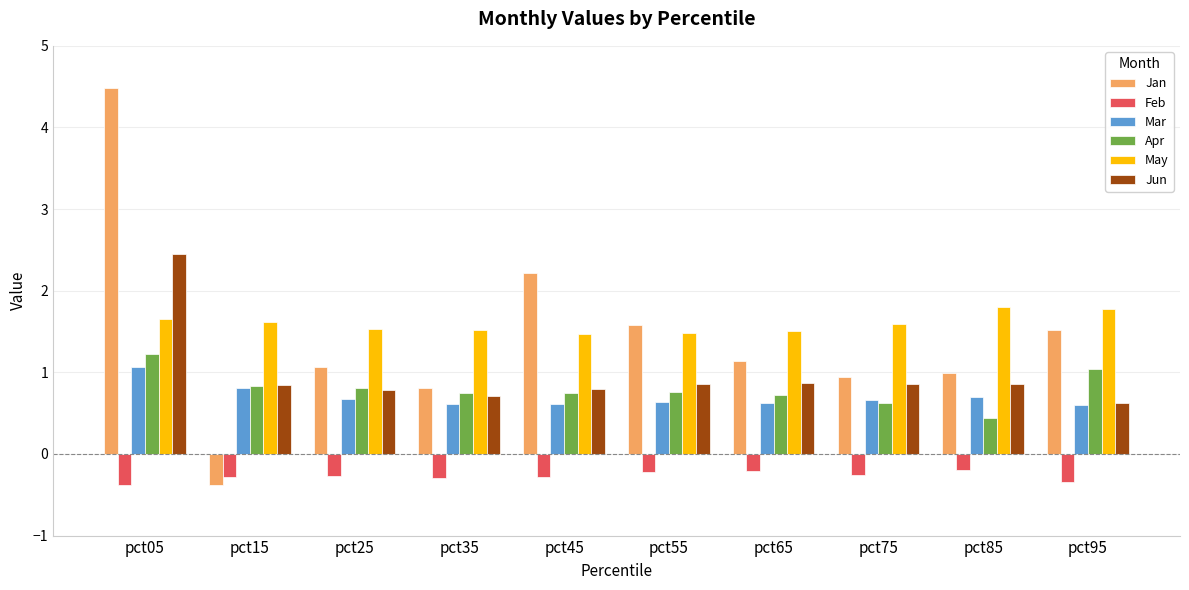

What is the difference between the maximum and second lowest values in the Feb series?

0.1